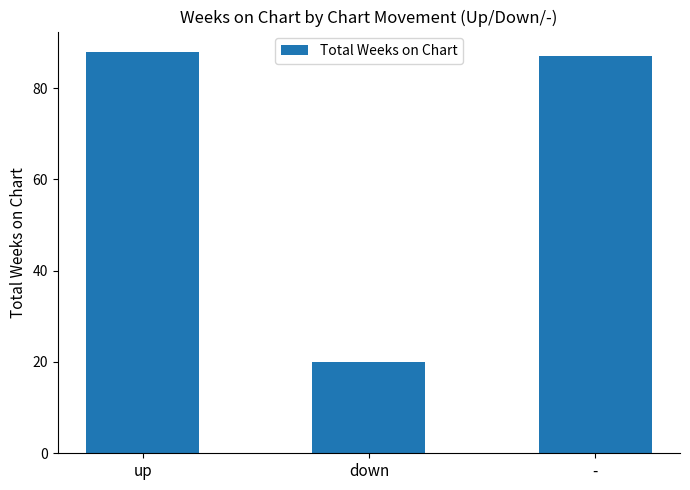

Rank the categories by value from highest to lowest.

up, -, down